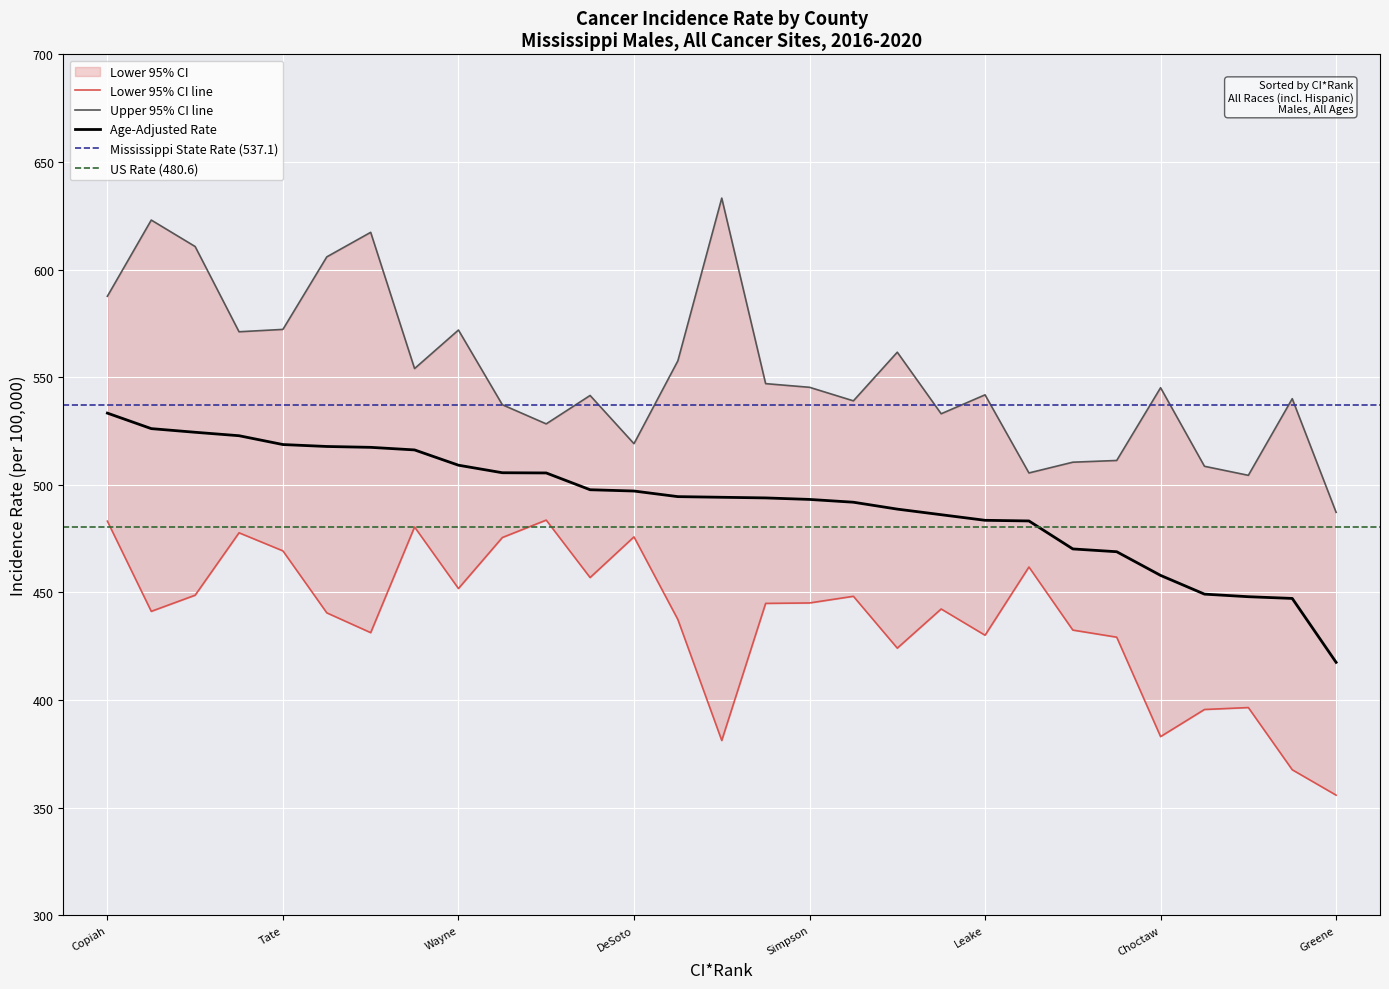

How many data points in Lower 95% CI are above 442?

15